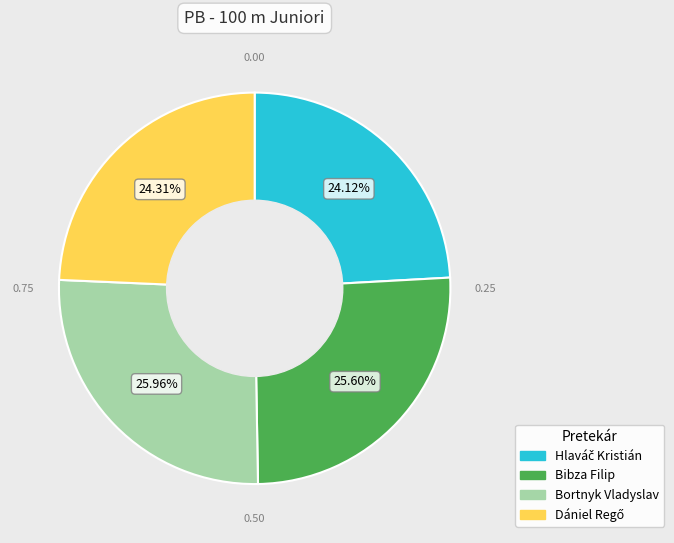

Is Bortnyk Vladyslav the majority of the pie?

No